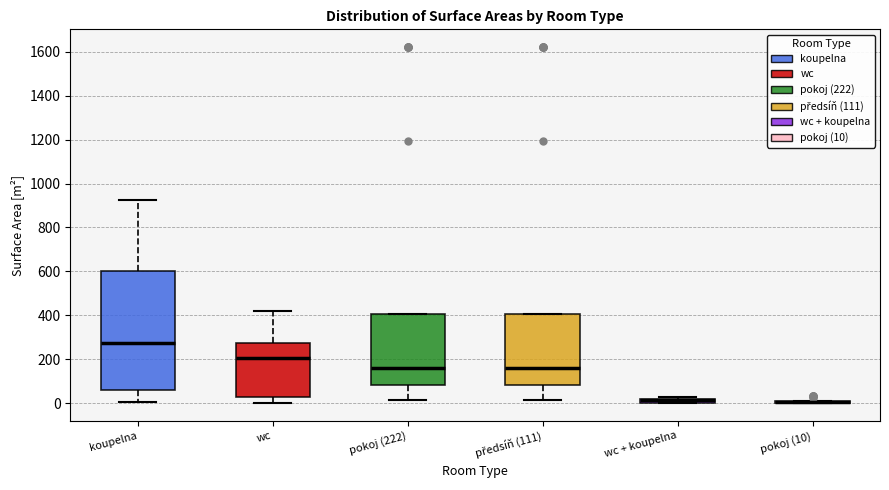

Where is the lower edge of the box for pokoj (222) on the y-axis? The values are not printed on the chart, so give them approximately, as read against the axis.

80